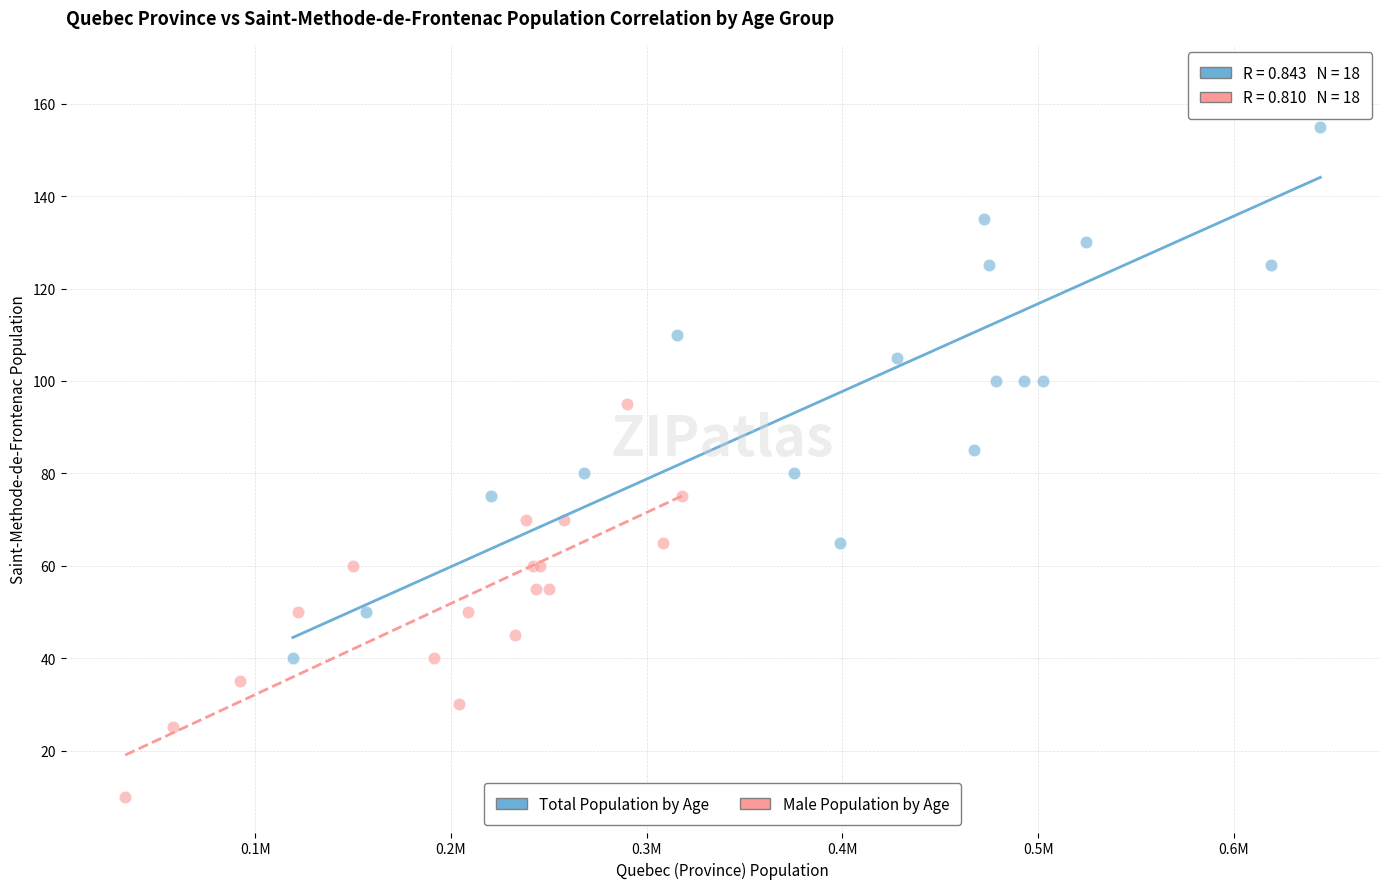

Which series contains the lowest Y value?

Male Population by Age